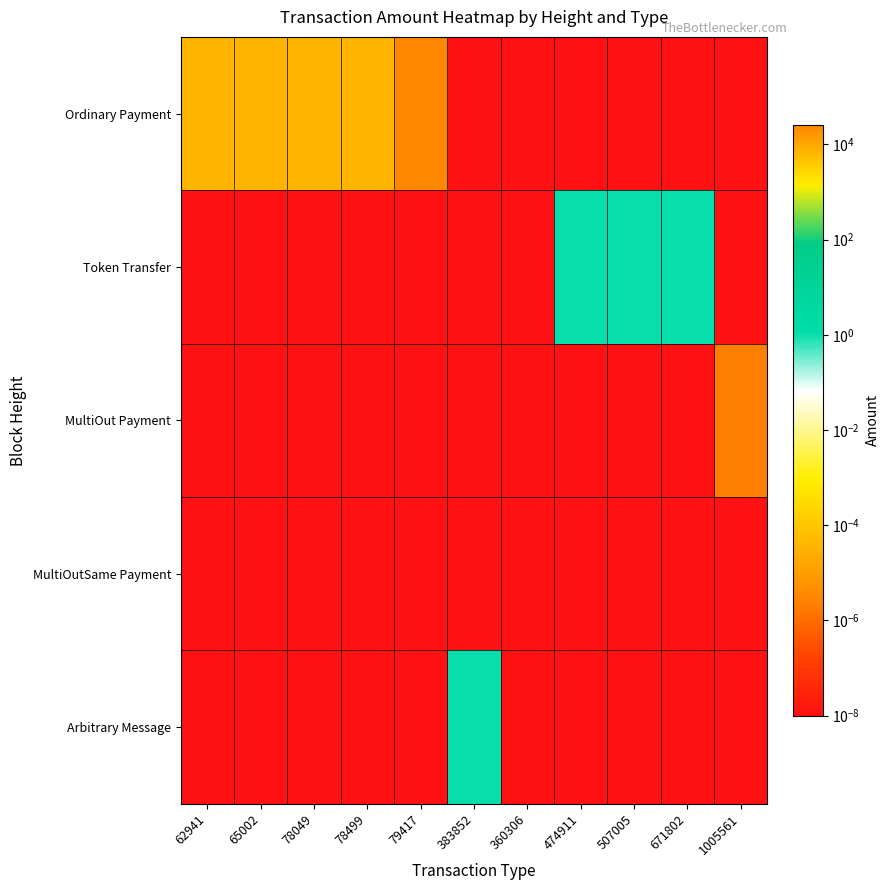

Between 78049 and 360306, which series saw the biggest shift?

Ordinary Payment